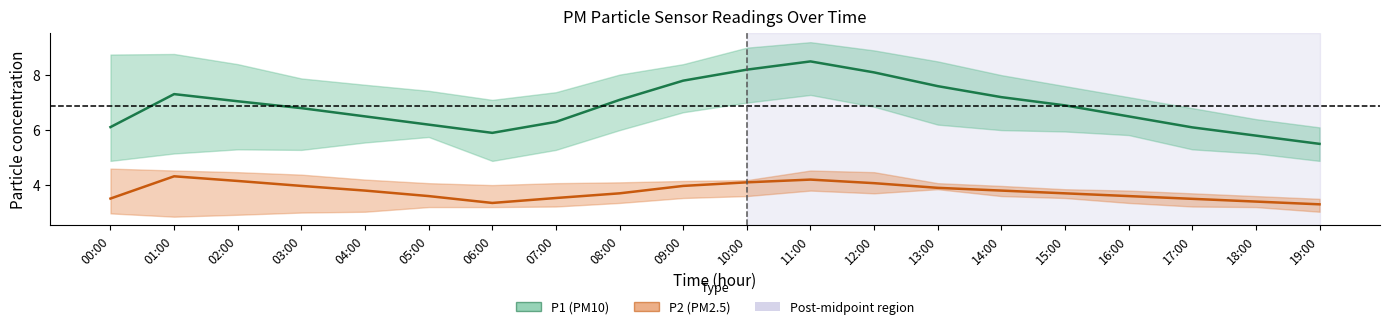

What is the difference between the maximum and minimum values in the P2 series?

1.0